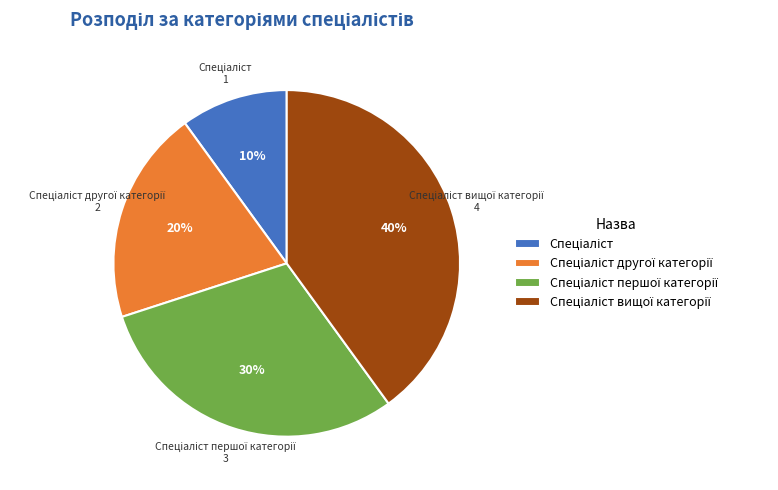

To the nearest percent, what is the difference between the largest and smallest slice percentages?

30%